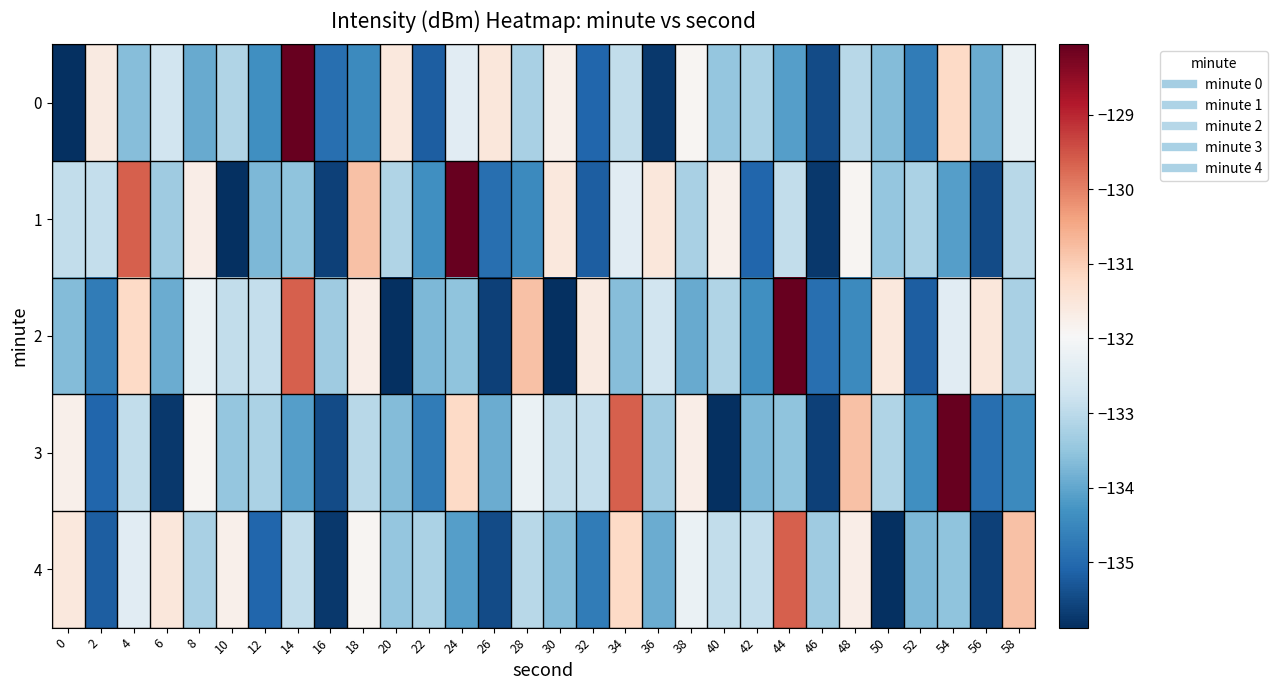

Reading left to right, list all the values displayed in this chart.

0: 0=-135.9	2=-131.6	4=-133.6	6=-132.7	8=-133.9	10=-133.1	12=-134.4	14=-128.1	16=-134.9	18=-134.4	20=-131.6	22=-135.2	24=-132.4	26=-131.5	28=-133.2	30=-131.8	32=-135.1	34=-132.9	36=-135.7	38=-131.9	40=-133.5	42=-133.2	44=-134.1	46=-135.5	48=-133.0	50=-133.7	52=-134.7	54=-131.2	56=-133.9	58=-132.2
1: 0=-132.9	2=-132.9	4=-129.6	6=-133.4	8=-131.7	10=-135.9	12=-133.7	14=-133.5	16=-135.6	18=-130.8	20=-133.1	22=-134.4	24=-128.1	26=-134.9	28=-134.4	30=-131.6	32=-135.2	34=-132.4	36=-131.5	38=-133.2	40=-131.8	42=-135.1	44=-132.9	46=-135.7	48=-131.9	50=-133.5	52=-133.2	54=-134.1	56=-135.5	58=-133.0
2: 0=-133.7	2=-134.7	4=-131.2	6=-133.9	8=-132.2	10=-132.9	12=-132.9	14=-129.6	16=-133.4	18=-131.7	20=-135.9	22=-133.7	24=-133.5	26=-135.6	28=-130.8	30=-135.9	32=-131.6	34=-133.6	36=-132.7	38=-133.9	40=-133.1	42=-134.4	44=-128.1	46=-134.9	48=-134.4	50=-131.6	52=-135.2	54=-132.4	56=-131.5	58=-133.2
3: 0=-131.8	2=-135.1	4=-132.9	6=-135.7	8=-131.9	10=-133.5	12=-133.2	14=-134.1	16=-135.5	18=-133.0	20=-133.7	22=-134.7	24=-131.2	26=-133.9	28=-132.2	30=-132.9	32=-132.9	34=-129.6	36=-133.4	38=-131.7	40=-135.9	42=-133.7	44=-133.5	46=-135.6	48=-130.8	50=-133.1	52=-134.4	54=-128.1	56=-134.9	58=-134.4
4: 0=-131.6	2=-135.2	4=-132.4	6=-131.5	8=-133.2	10=-131.8	12=-135.1	14=-132.9	16=-135.7	18=-131.9	20=-133.5	22=-133.2	24=-134.1	26=-135.5	28=-133.0	30=-133.7	32=-134.7	34=-131.2	36=-133.9	38=-132.2	40=-132.9	42=-132.9	44=-129.6	46=-133.4	48=-131.7	50=-135.9	52=-133.7	54=-133.5	56=-135.6	58=-130.8